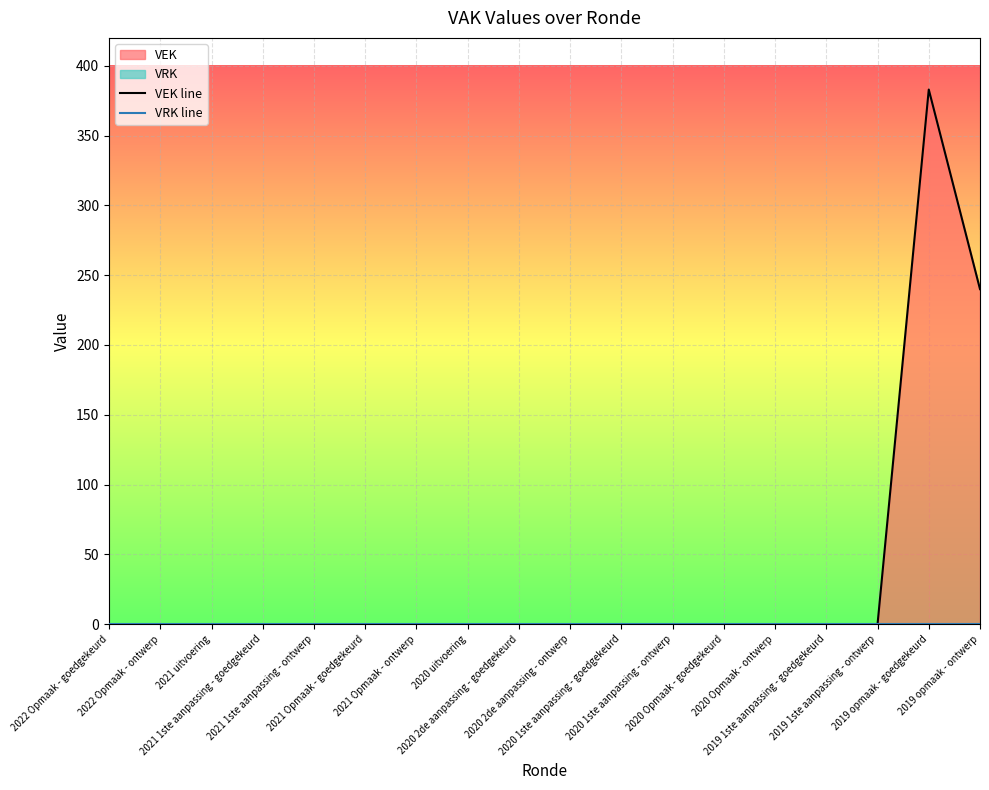

What is the label of the 13th point from the left?

2020 Opmaak - goedgekeurd